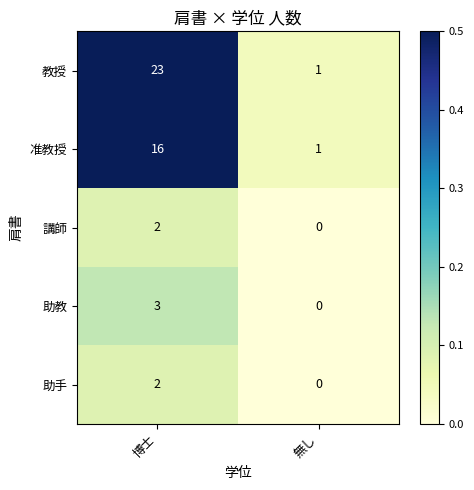

At which category is the sum across all series the highest?

博士